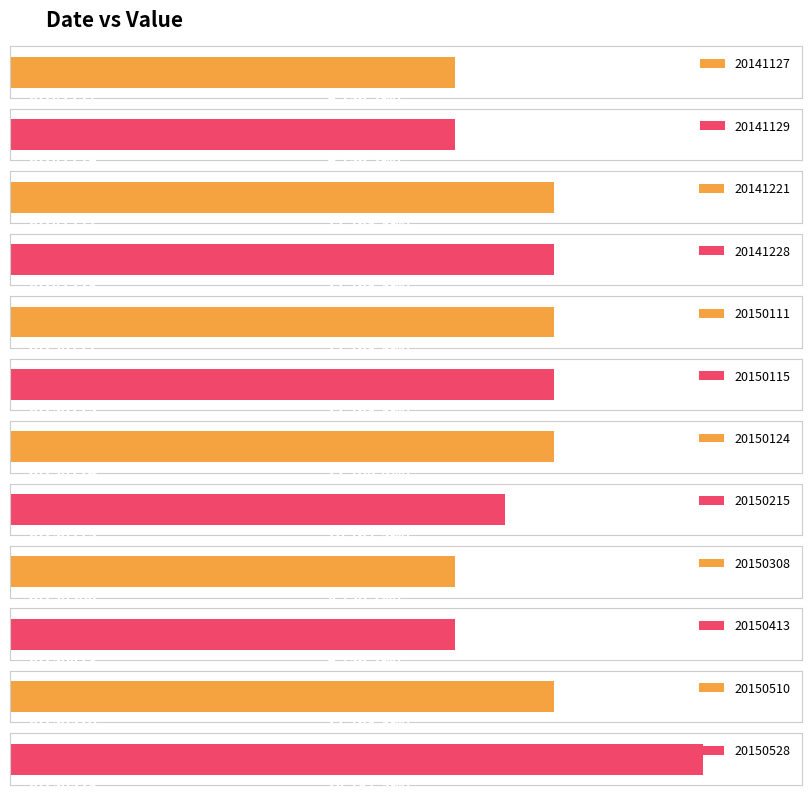

What is the value of the 11th bar from the left?

11